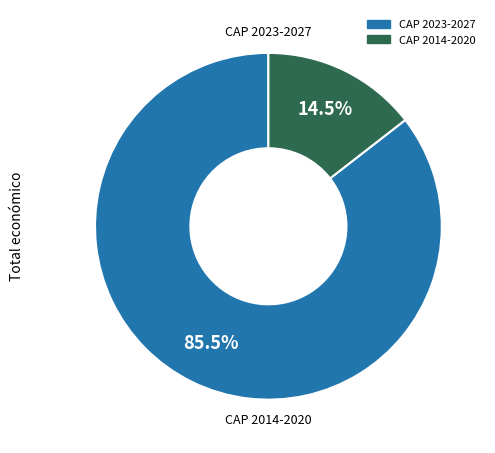

Is there any slice that represents more than half of the pie?

Yes